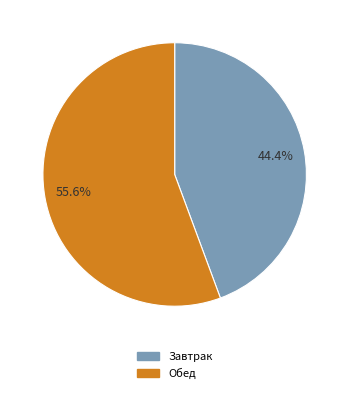

Is there any slice that represents more than half of the pie?

Yes